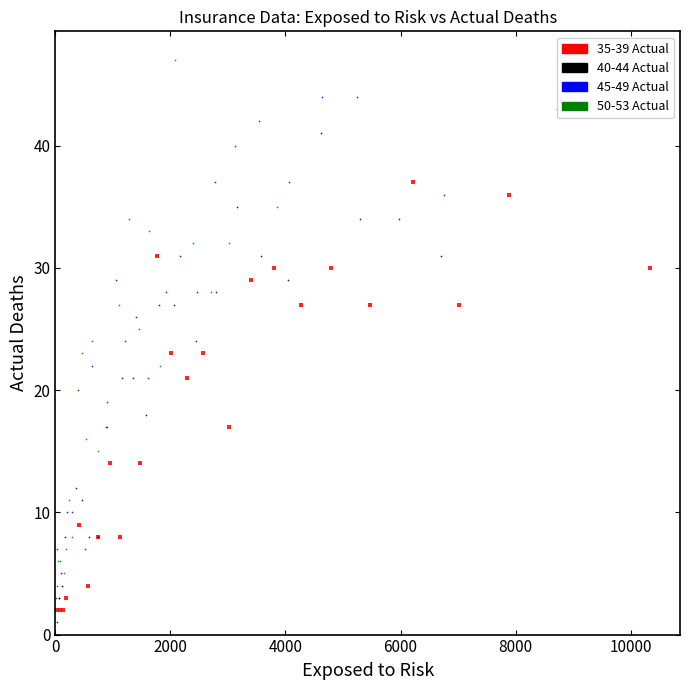

What are all the series names shown in the legend?

35-39 Actual, 40-44 Actual, 45-49 Actual, 50-53 Actual